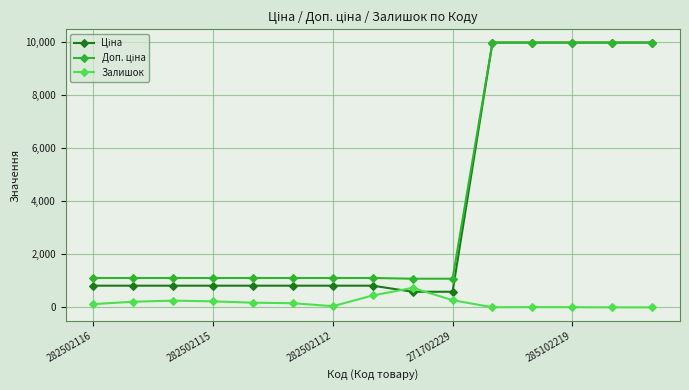

At how many categories does at least one series exceed 2340?

5